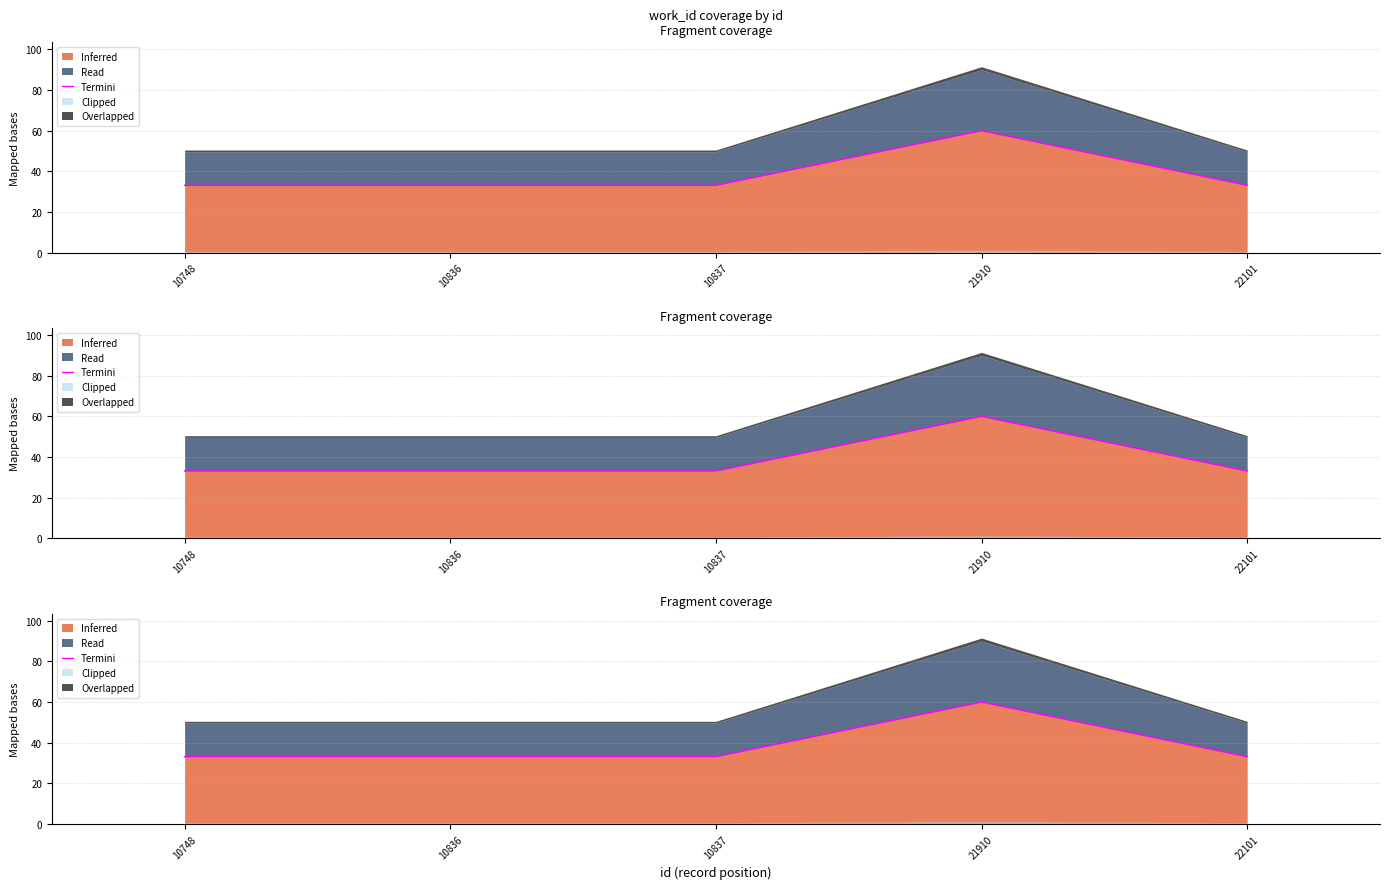

How many interior local peaks (higher than both neighbors) does the data have?

1